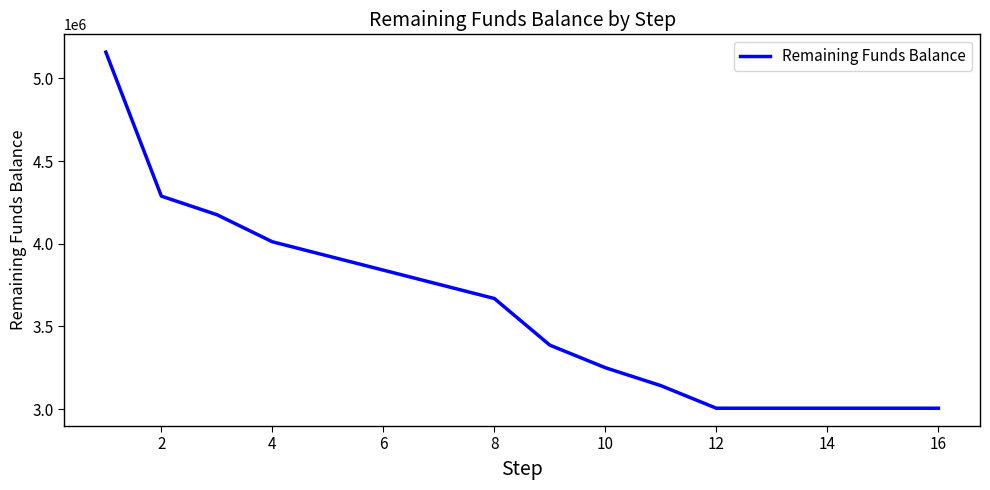

Is this an area chart (filled region under the line)?

No